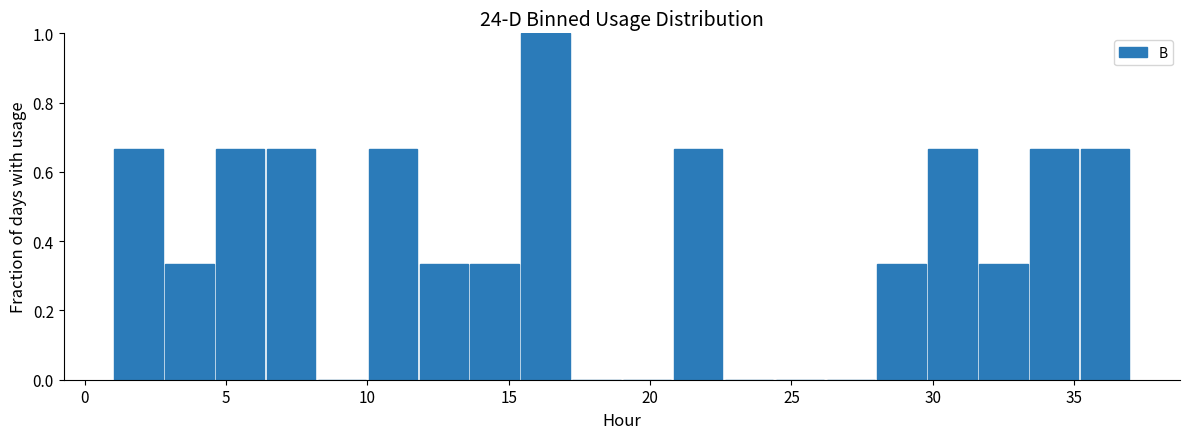

Read against the x-axis, roughly where is the centre of the tallest bar?

16.5